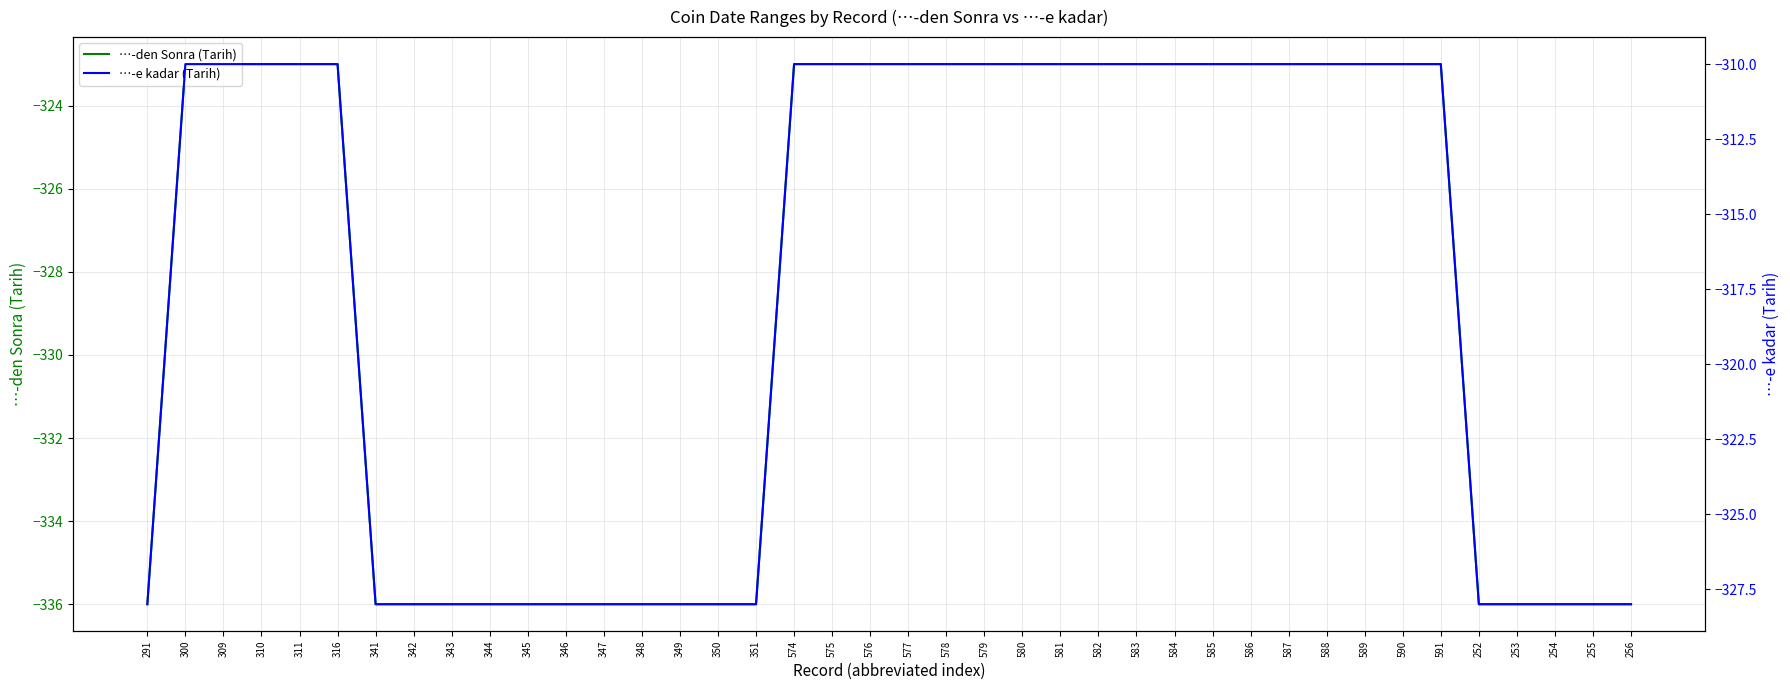

True or false: …-den Sonra (Tarih) and …-e kadar (Tarih) cross at least once.

False